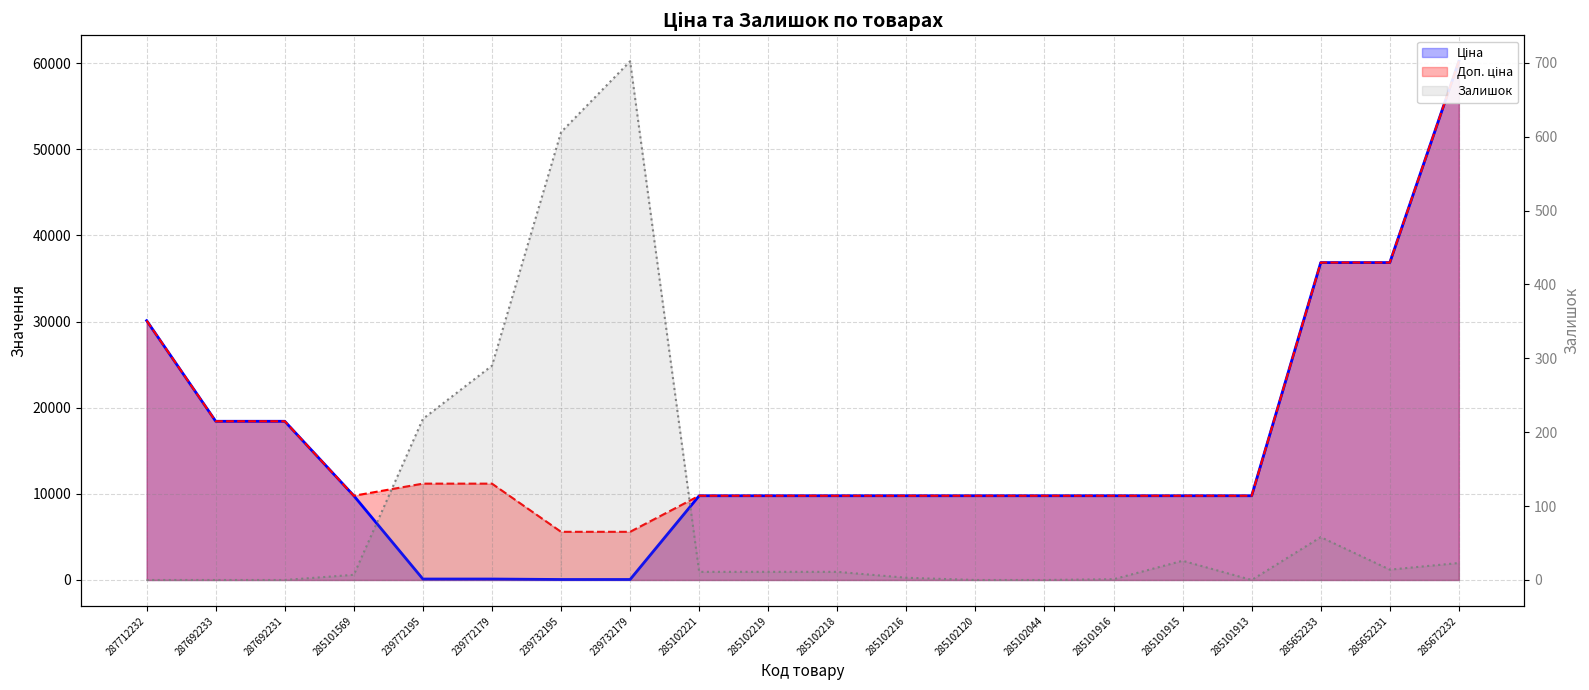

The Доп. ціна series shows 5591.0 at 239732195. True or false?

True